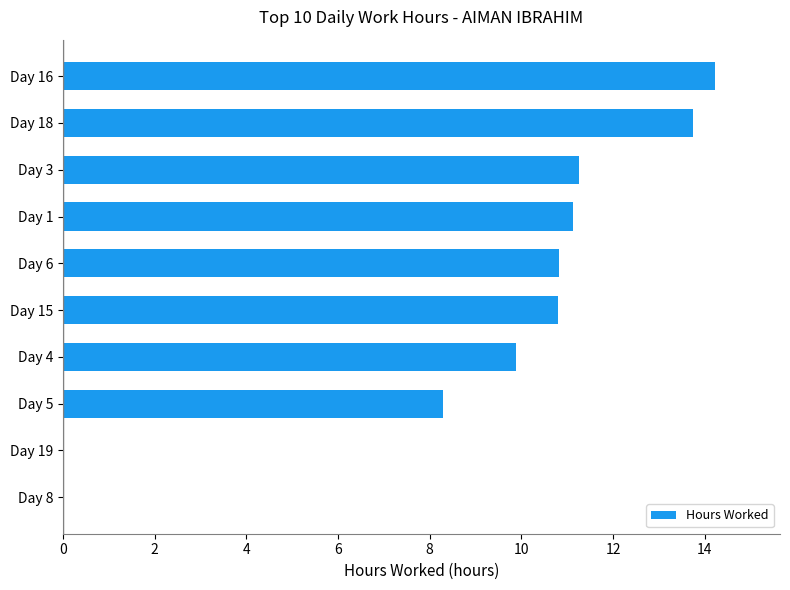

Which has a higher value, Day 8 or Day 18?

Day 18